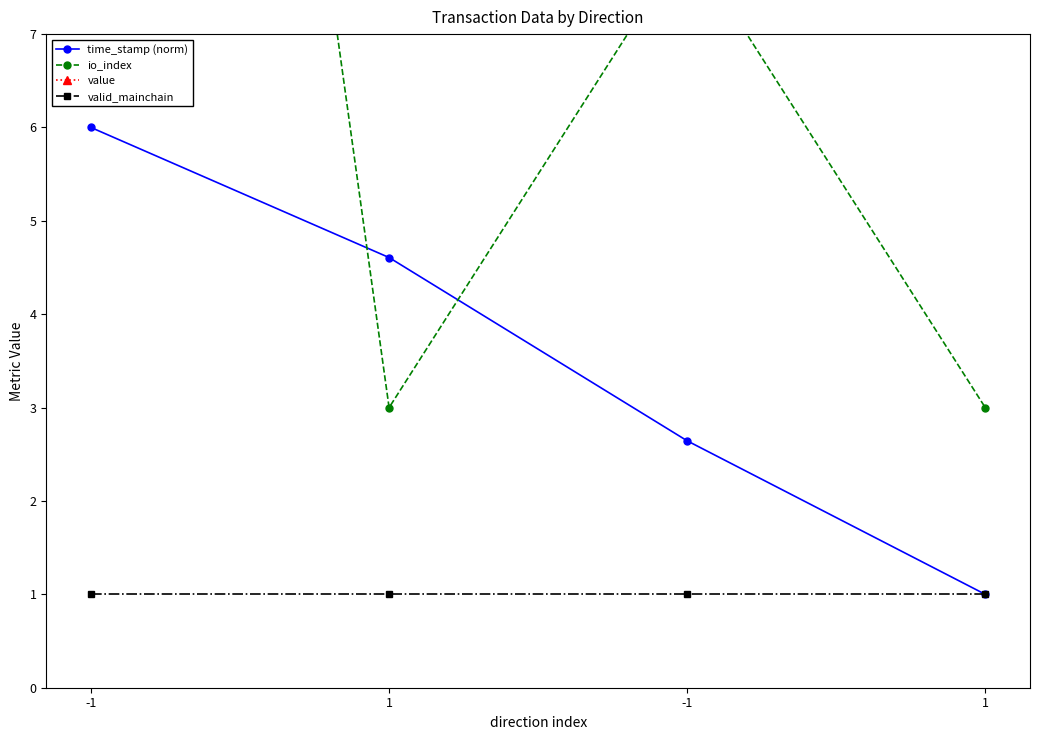

Reading right to left, list all the values displayed in this chart.

time_stamp (norm): 1=1.0	-1=2.6	1=4.6	-1=6.0
io_index: 1=3.0	-1=8.0	1=3.0	-1=26.0
value: 1=9.3	-1=9.3	1=9.3	-1=9.3
valid_mainchain: 1=1.0	-1=1.0	1=1.0	-1=1.0